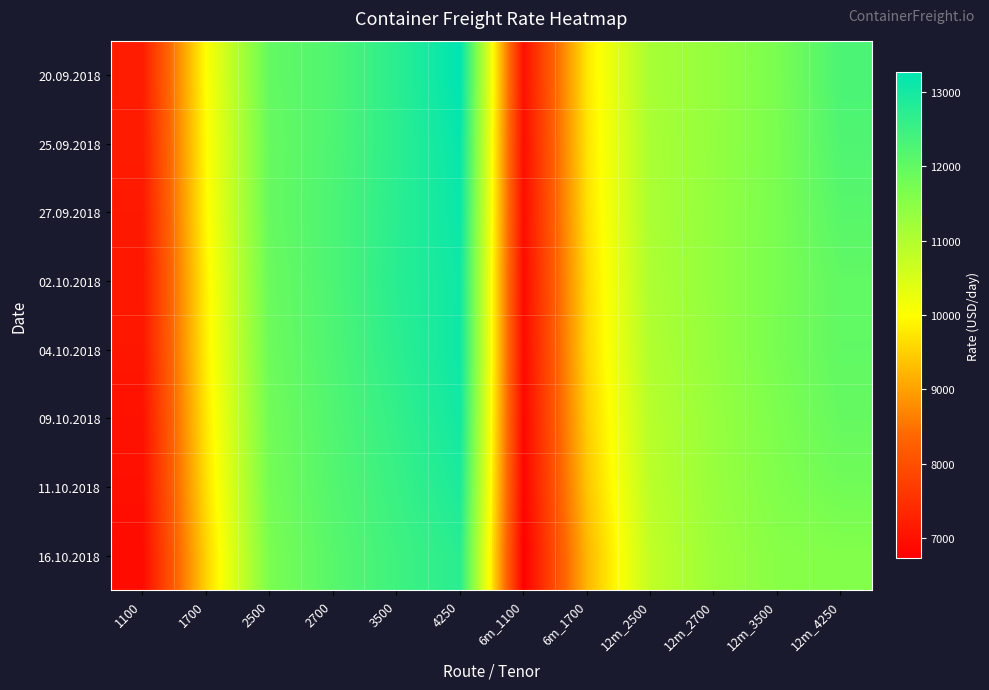

Reading left to right, extract all data points from this chart.

20.09.2018: 1100=7196	1700=10003	2500=11982	2700=12225	3500=12703	4250=13259	6m_1100=6993	6m_1700=9743	12m_2500=11124	12m_2700=11349	12m_3500=11699	12m_4250=12287
25.09.2018: 1100=7174	1700=9959	2500=11935	2700=12246	3500=12684	4250=13166	6m_1100=6967	6m_1700=9705	12m_2500=11088	12m_2700=11364	12m_3500=11687	12m_4250=12227
27.09.2018: 1100=7137	1700=9930	2500=11941	2700=12278	3500=12708	4250=13119	6m_1100=6938	6m_1700=9669	12m_2500=11077	12m_2700=11381	12m_3500=11702	12m_4250=12124
02.10.2018: 1100=7112	1700=9848	2500=11894	2700=12272	3500=12733	4250=13053	6m_1100=6908	6m_1700=9600	12m_2500=11052	12m_2700=11379	12m_3500=11706	12m_4250=12003
04.10.2018: 1100=7098	1700=9823	2500=11864	2700=12251	3500=12687	4250=13072	6m_1100=6893	6m_1700=9564	12m_2500=11010	12m_2700=11365	12m_3500=11719	12m_4250=12010
09.10.2018: 1100=7022	1700=9743	2500=11804	2700=12212	3500=12595	4250=13020	6m_1100=6848	6m_1700=9481	12m_2500=10929	12m_2700=11321	12m_3500=11660	12m_4250=11949
11.10.2018: 1100=6992	1700=9654	2500=11764	2700=12180	3500=12516	4250=12894	6m_1100=6814	6m_1700=9377	12m_2500=10871	12m_2700=11309	12m_3500=11608	12m_4250=11800
16.10.2018: 1100=6915	1700=9521	2500=11689	2700=12127	3500=12441	4250=12725	6m_1100=6729	6m_1700=9219	12m_2500=10787	12m_2700=11266	12m_3500=11513	12m_4250=11581